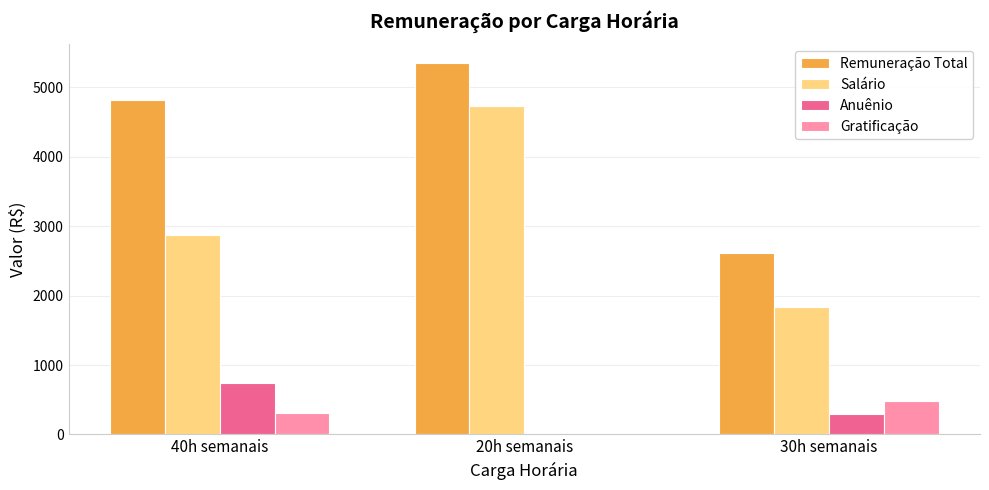

At which category is the sum across all series the highest?

20h semanais